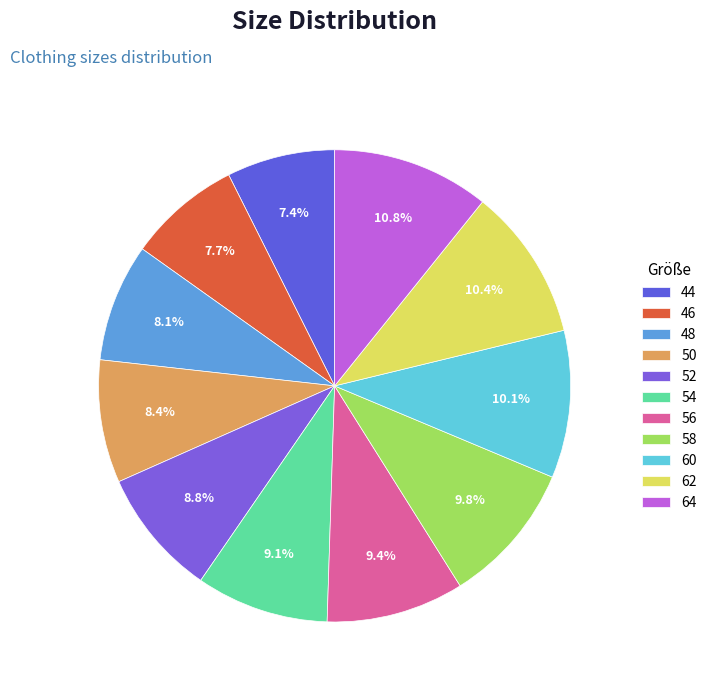

How many segments does this pie chart have?

11